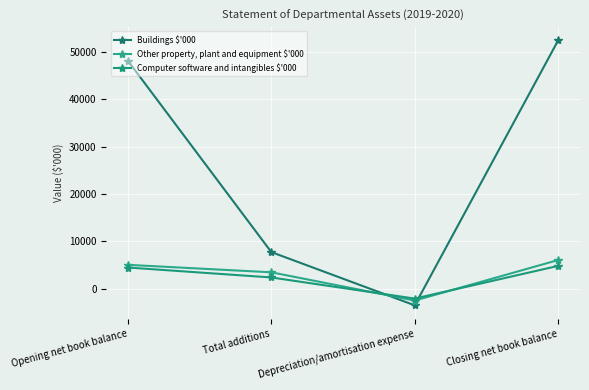

How many values in the Computer software and intangibles $'000 series are below 4493?

2